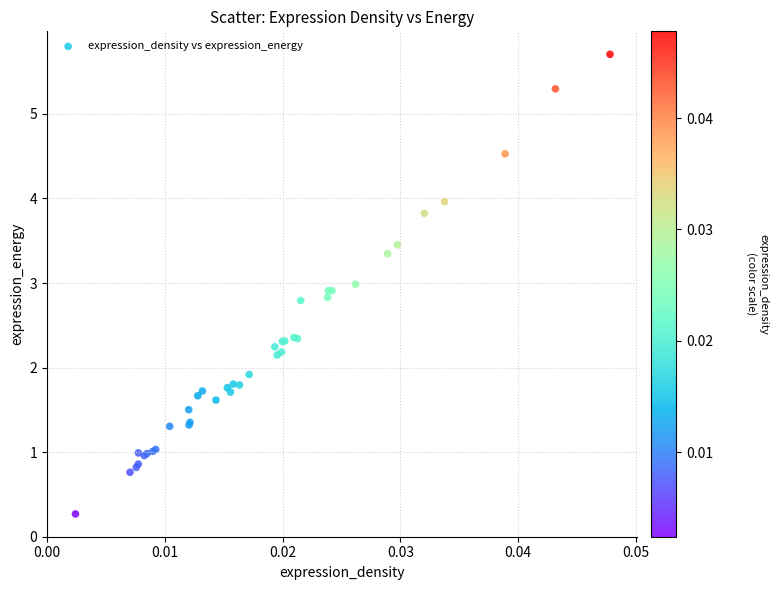

What Y value in the scatter plot is closest to 2?

1.9